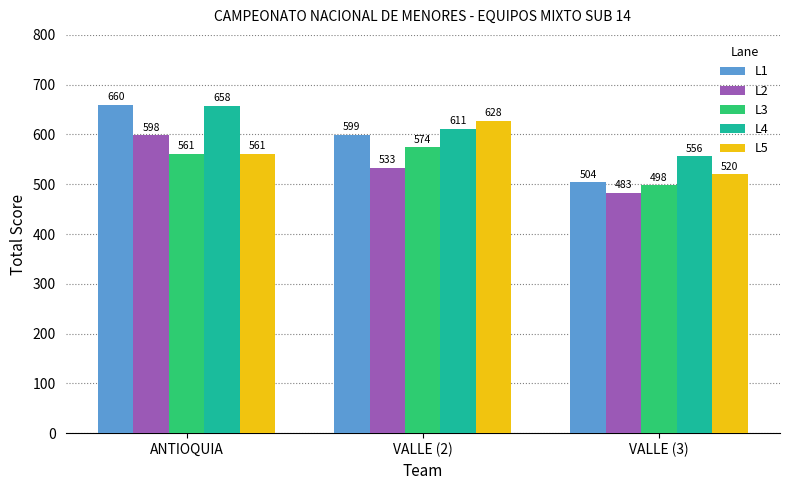

At which category is the sum across all series the highest?

ANTIOQUIA